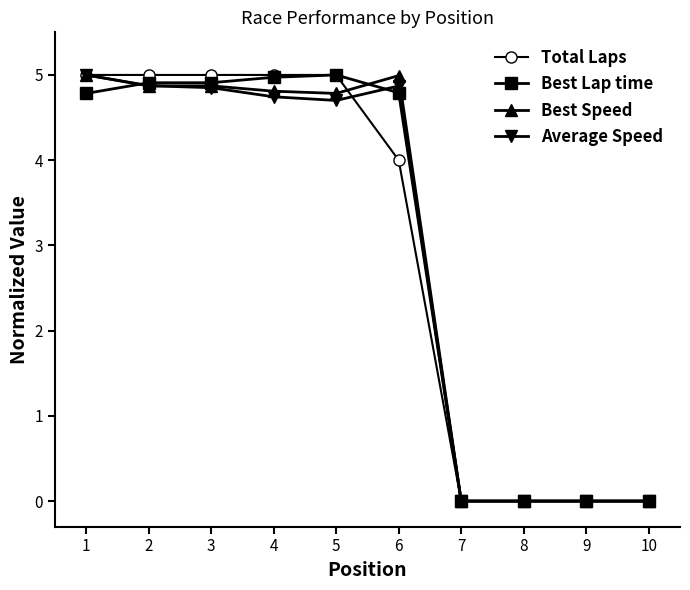

The Average Speed series shows 7.5 at 4. True or false?

False